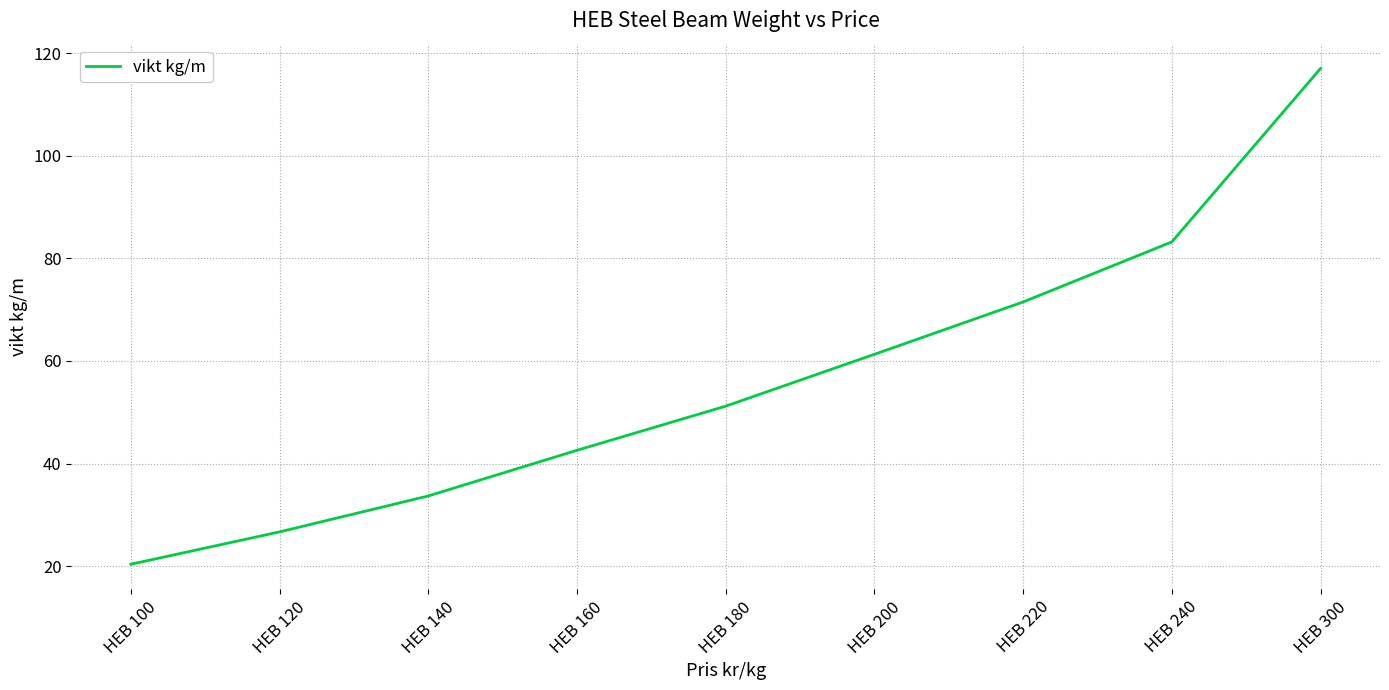

Reading left to right, what are all the values shown in this chart?

HEB 100=20.4	HEB 120=26.7	HEB 140=33.7	HEB 160=42.6	HEB 180=51.2	HEB 200=61.3	HEB 220=71.5	HEB 240=83.2	HEB 300=117.0